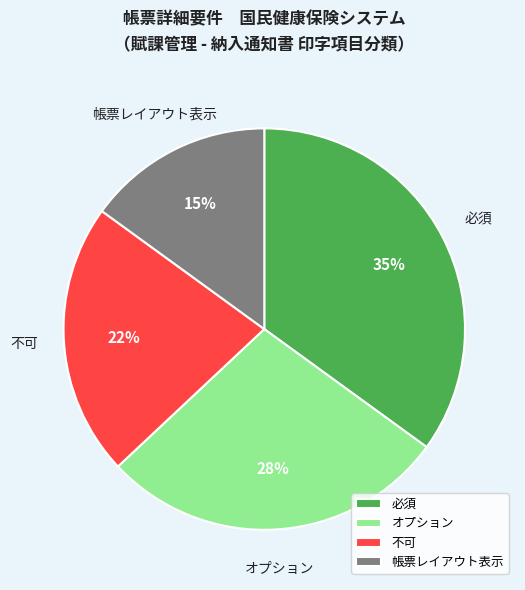

Does any single category account for the majority?

No